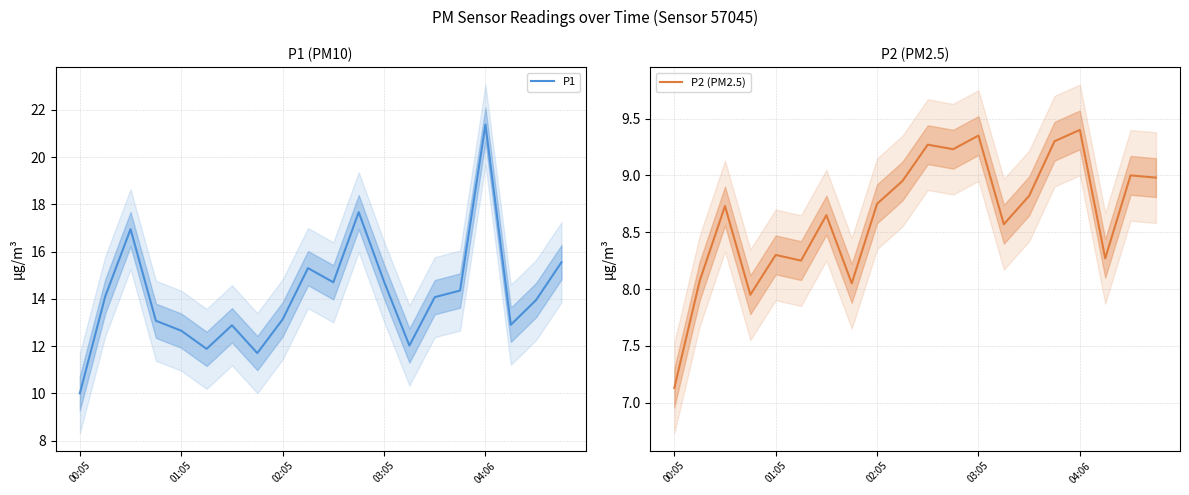

The P2 (PM2.5) series shows 8.3 at 01:05. True or false?

True